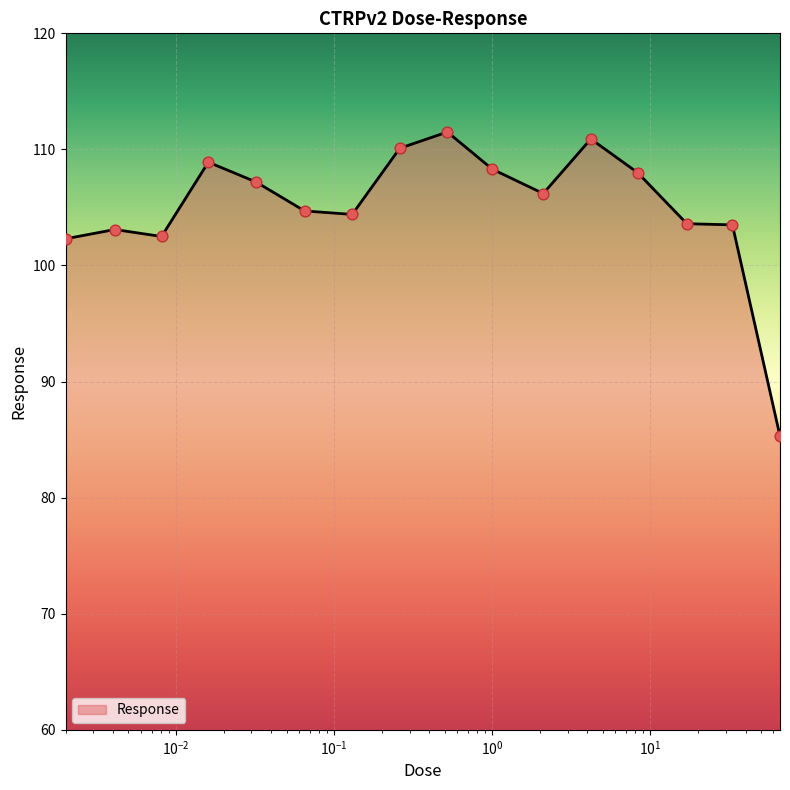

What is the difference between the maximum and minimum values?

26.2